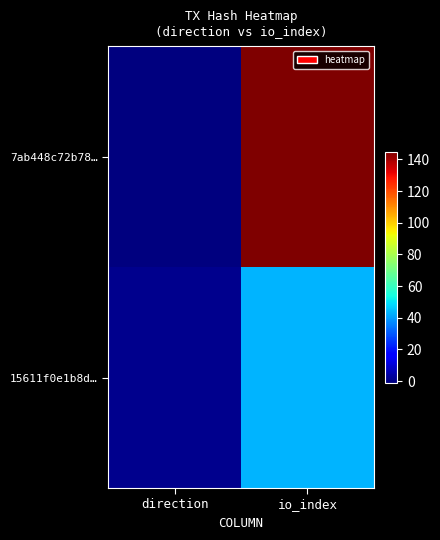

Reading left to right, list all the values displayed in this chart.

7ab448c72b78…: direction=-1	io_index=145
15611f0e1b8d…: direction=1	io_index=43